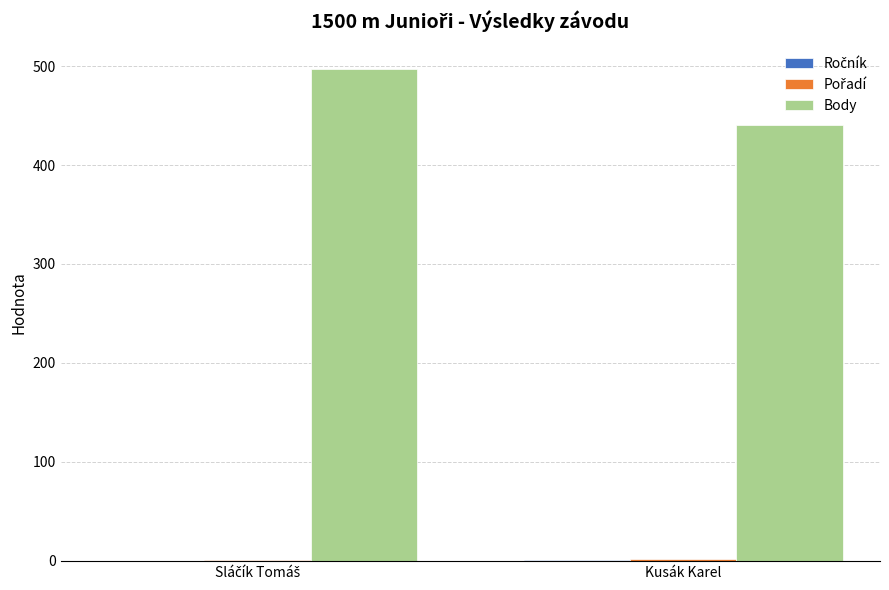

The Body series shows 206 at Kusák Karel. True or false?

False